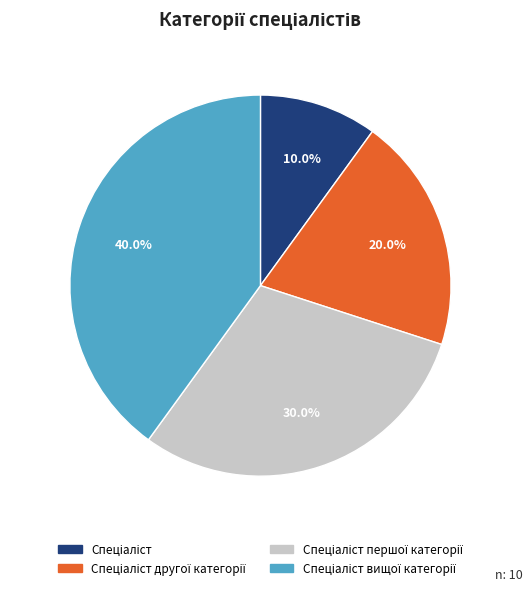

Does any single category account for the majority?

No